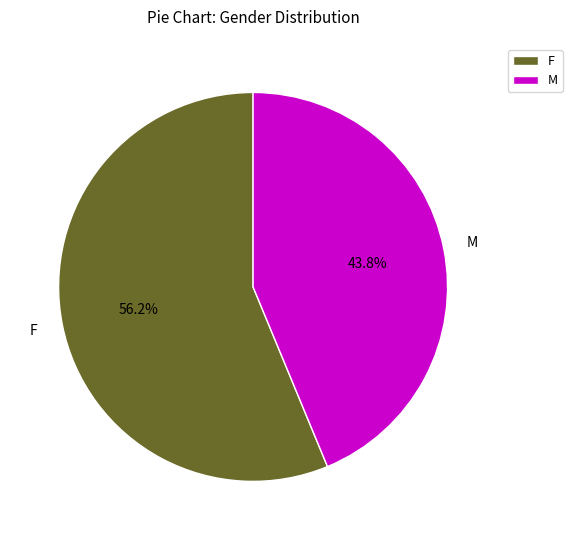

What is the smallest slice in the pie chart?

M